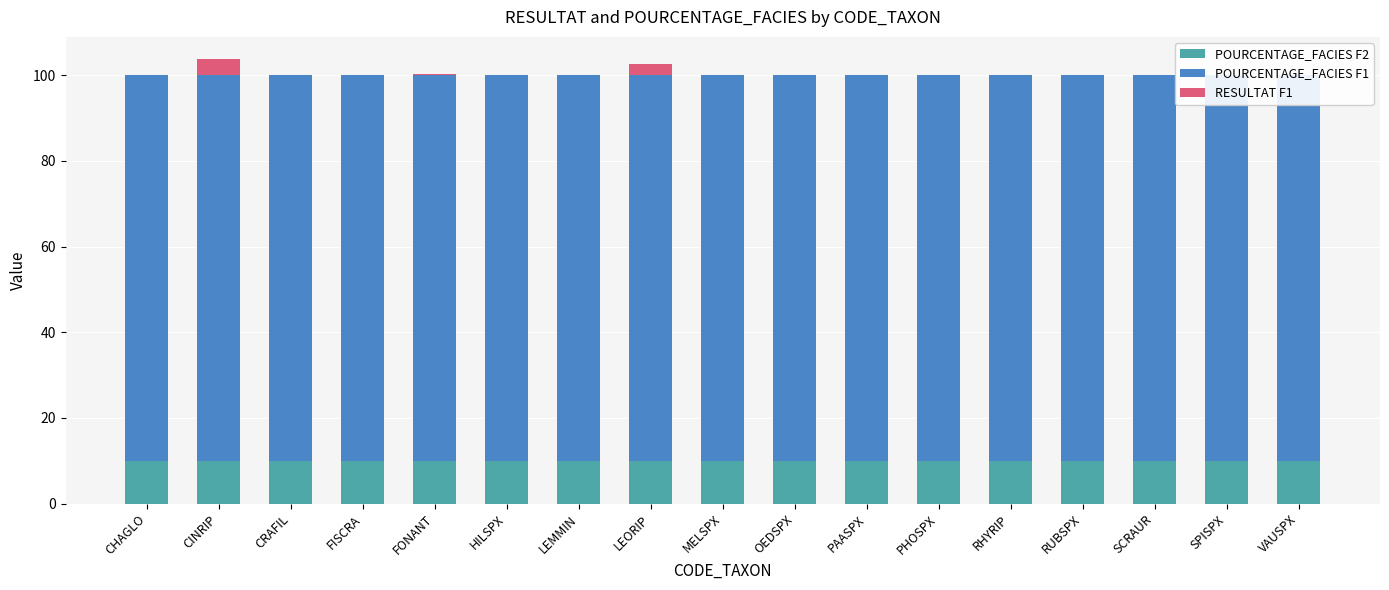

At how many categories does at least one series exceed 45?

17